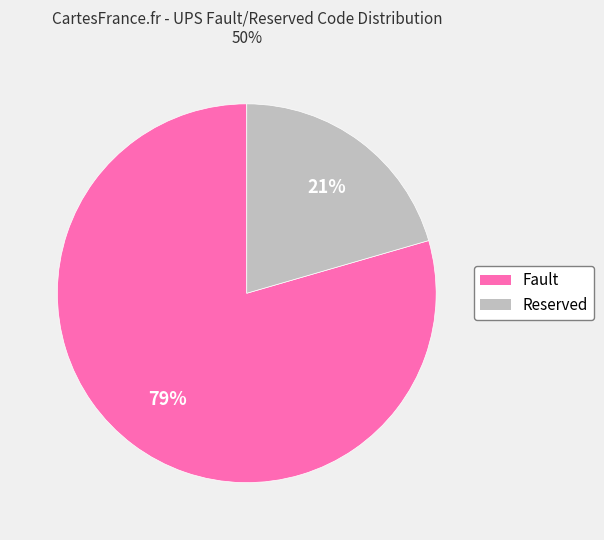

Is there a majority slice in this chart?

Yes